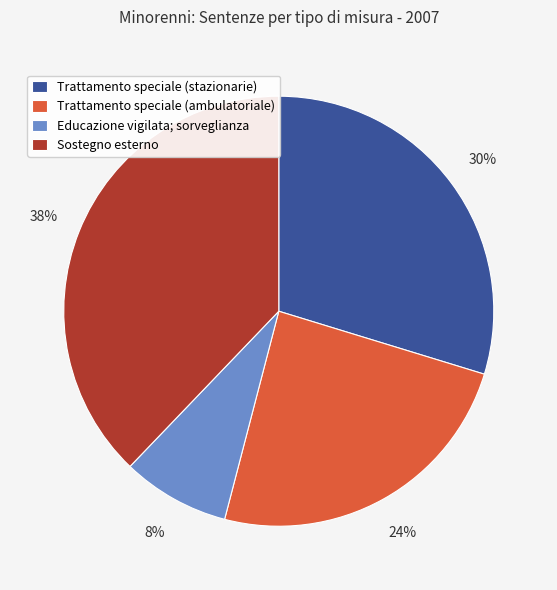

The Educazione vigilata; sorveglianza slice represents 1% of the pie. True or false?

False